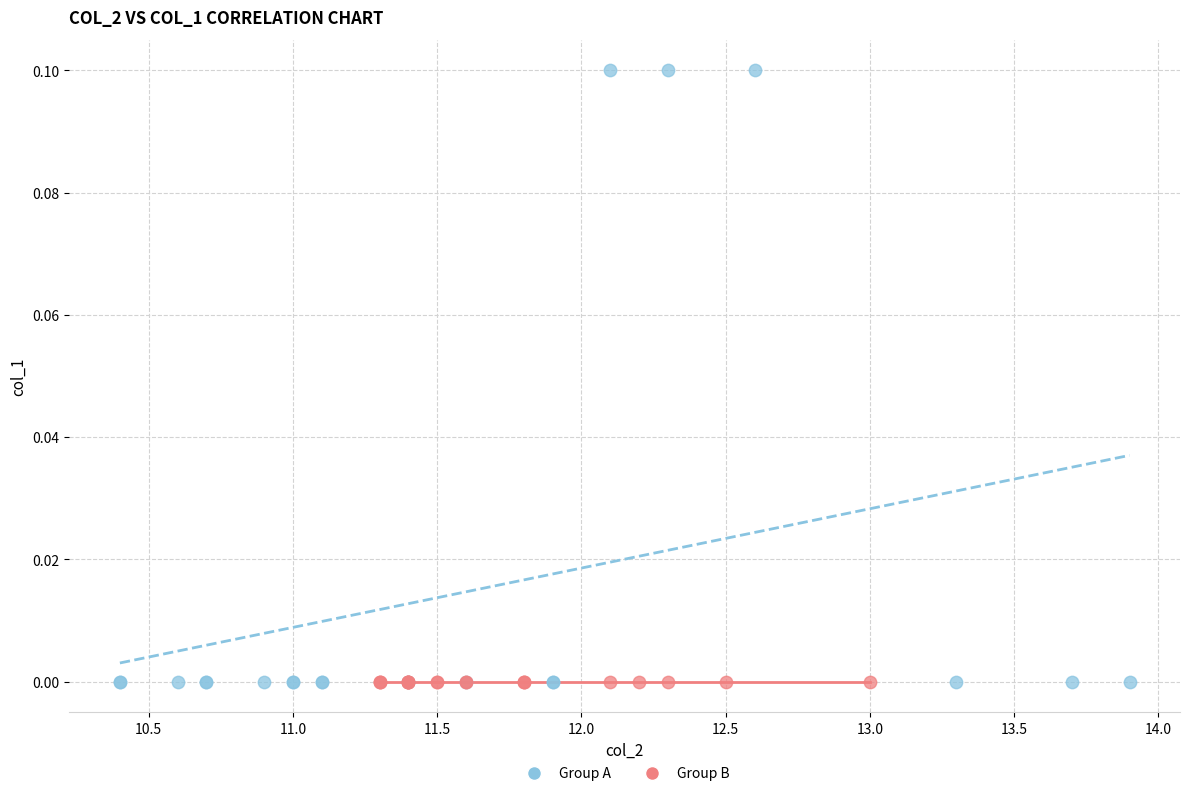

Which series contains the highest Y value?

Group A